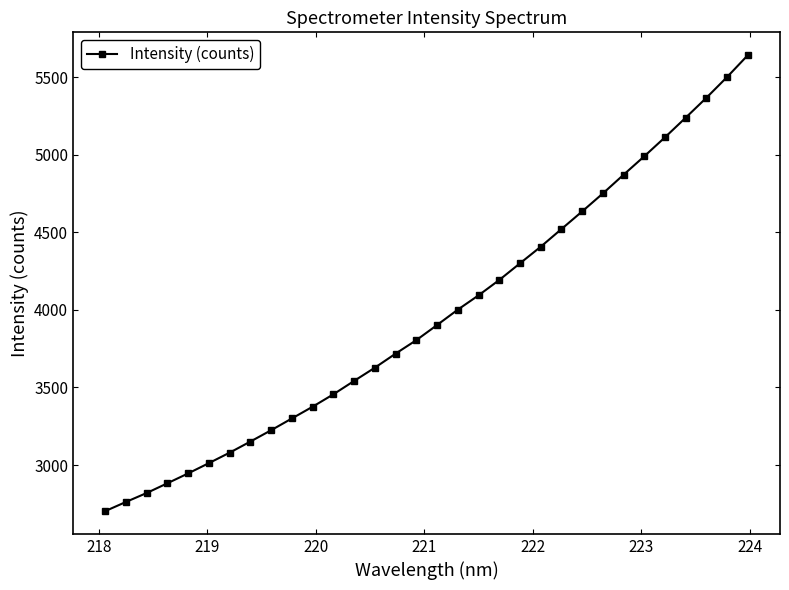

What is the value of the 5th point from the left?

2946.3